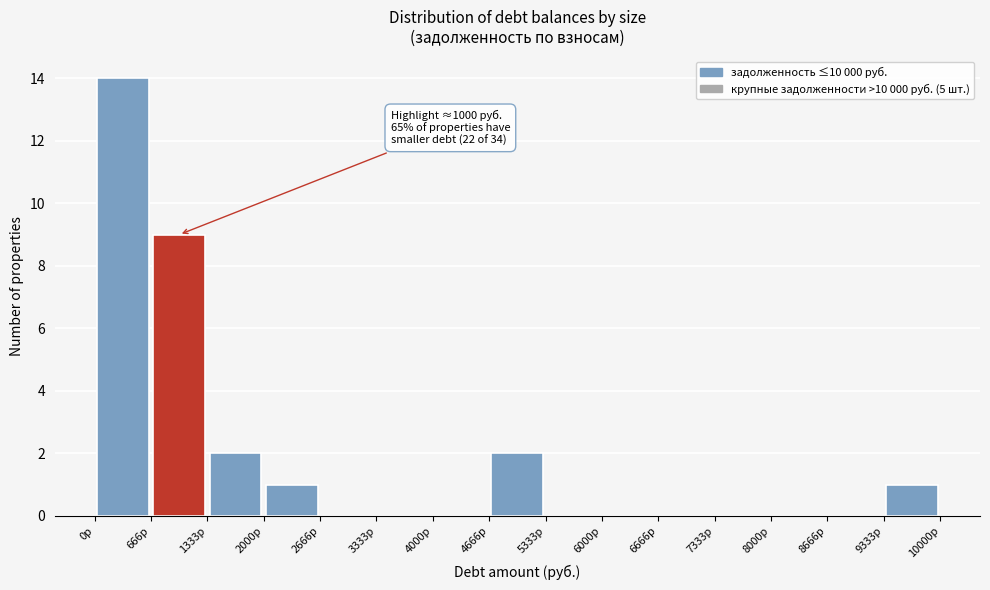

Which range on the x-axis has the tallest bar?

0 to 700